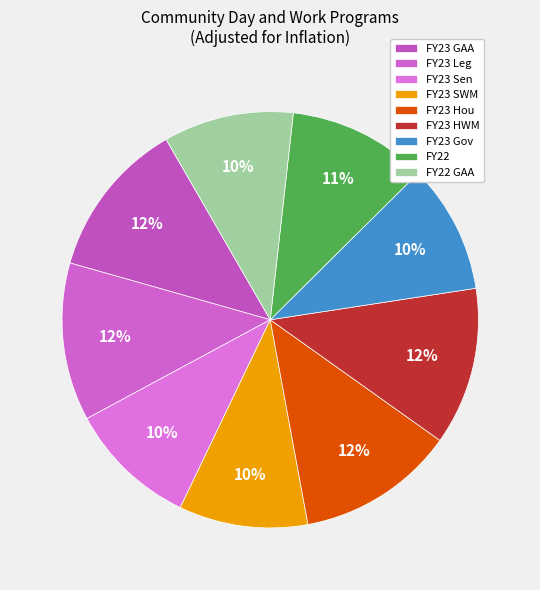

How many segments does this pie chart have?

9